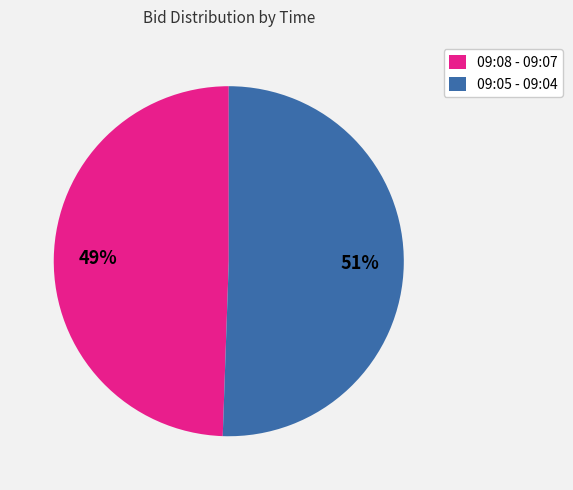

Which category has the biggest portion of the pie?

09:05 - 09:04